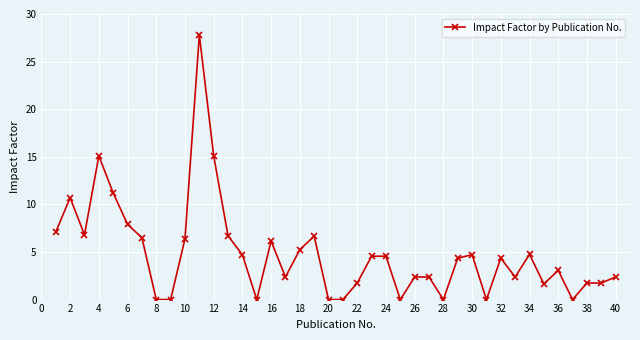

How many values are below 4?

19